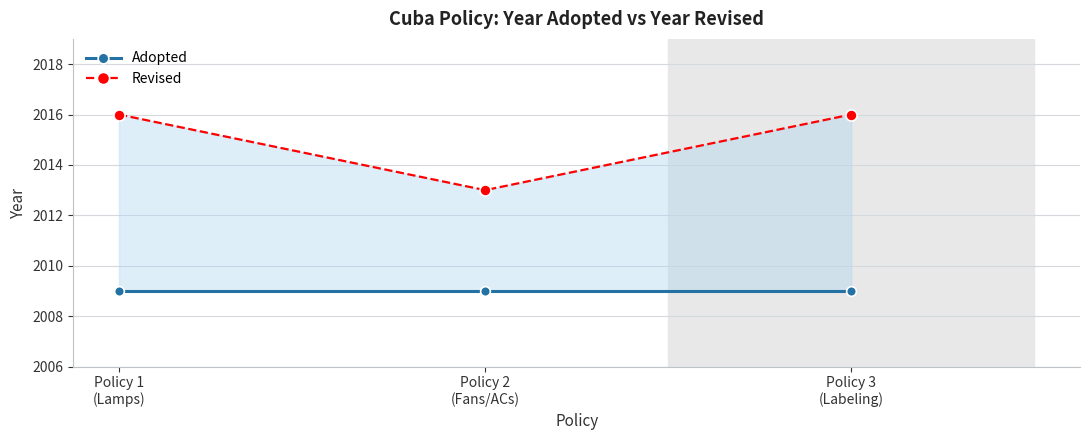

Reading right to left, list all the values displayed in this chart.

Adopted: Policy 3
(Labeling)=2009	Policy 2
(Fans/ACs)=2009	Policy 1
(Lamps)=2009
Revised: Policy 3
(Labeling)=2016	Policy 2
(Fans/ACs)=2013	Policy 1
(Lamps)=2016